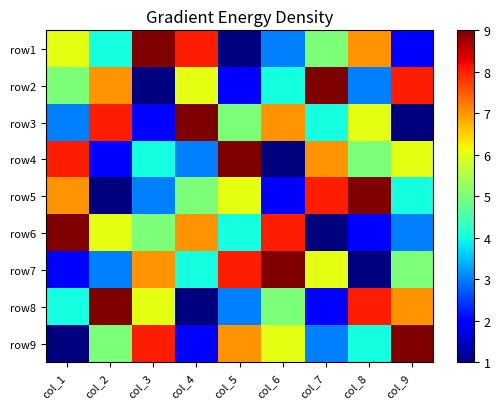

Reading left to right, extract all data points from this chart.

row1: col_1=6	col_2=4	col_3=9	col_4=8	col_5=1	col_6=3	col_7=5	col_8=7	col_9=2
row2: col_1=5	col_2=7	col_3=1	col_4=6	col_5=2	col_6=4	col_7=9	col_8=3	col_9=8
row3: col_1=3	col_2=8	col_3=2	col_4=9	col_5=5	col_6=7	col_7=4	col_8=6	col_9=1
row4: col_1=8	col_2=2	col_3=4	col_4=3	col_5=9	col_6=1	col_7=7	col_8=5	col_9=6
row5: col_1=7	col_2=1	col_3=3	col_4=5	col_5=6	col_6=2	col_7=8	col_8=9	col_9=4
row6: col_1=9	col_2=6	col_3=5	col_4=7	col_5=4	col_6=8	col_7=1	col_8=2	col_9=3
row7: col_1=2	col_2=3	col_3=7	col_4=4	col_5=8	col_6=9	col_7=6	col_8=1	col_9=5
row8: col_1=4	col_2=9	col_3=6	col_4=1	col_5=3	col_6=5	col_7=2	col_8=8	col_9=7
row9: col_1=1	col_2=5	col_3=8	col_4=2	col_5=7	col_6=6	col_7=3	col_8=4	col_9=9